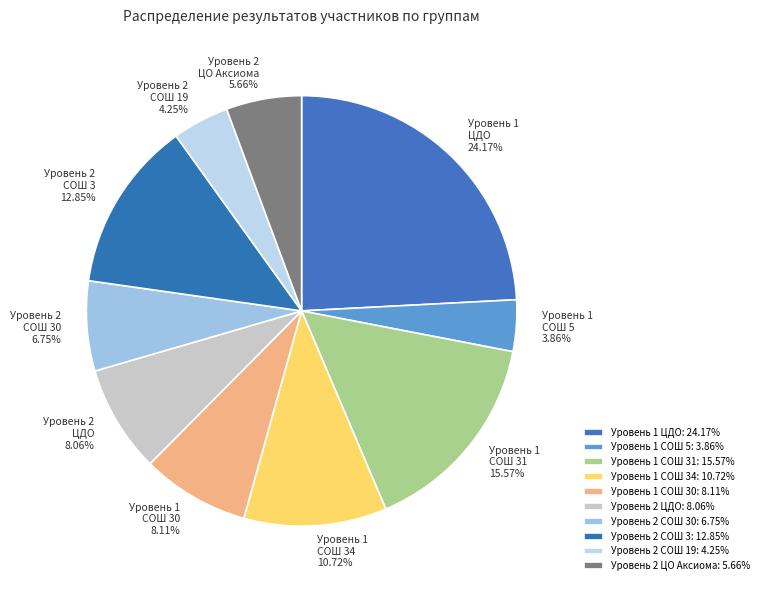

Does any single category account for the majority?

No